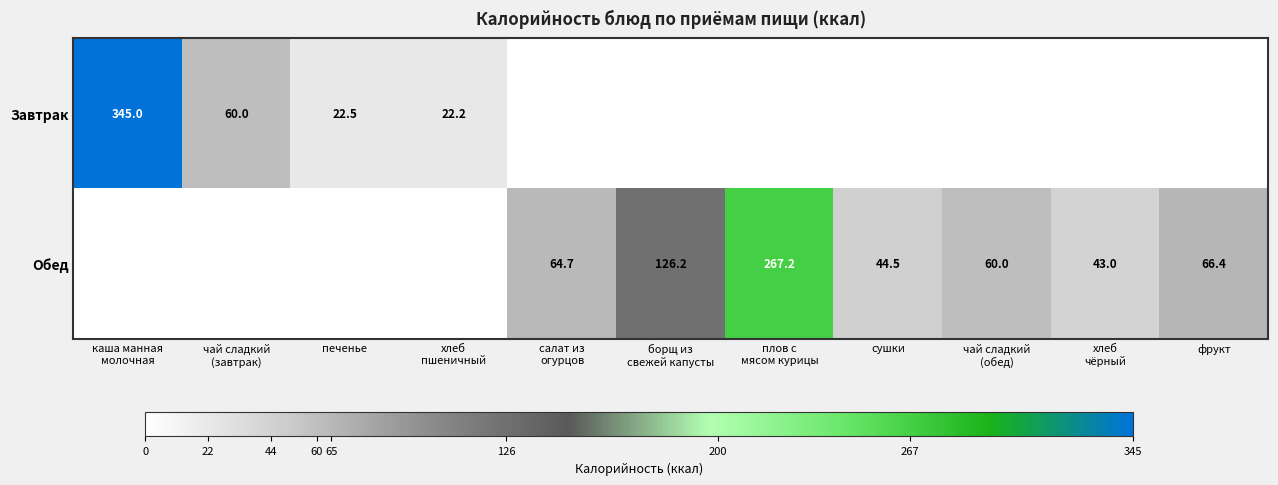

Is it true that Обед equals 44.5 at сушки?

True